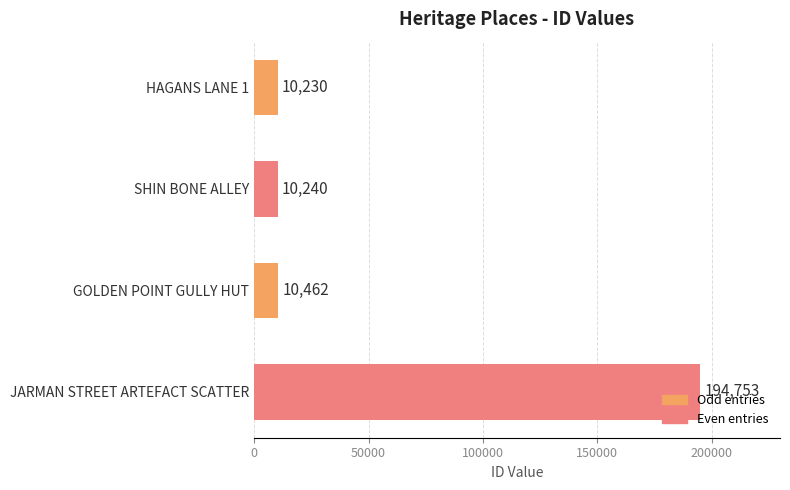

How many values are below 10462?

2